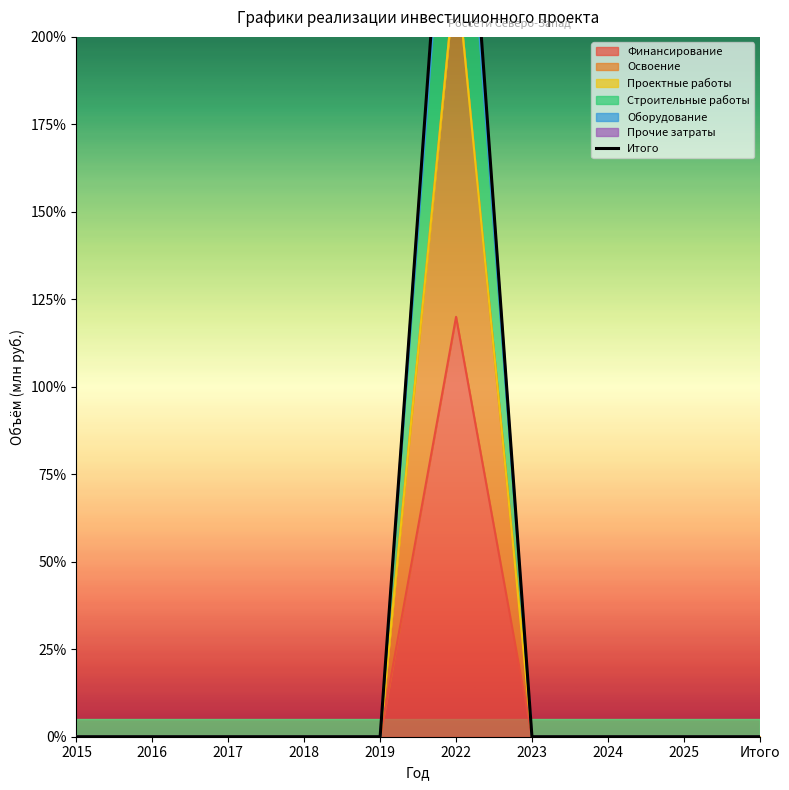

List the labels in order of value, largest first.

2022, 2015, 2016, 2017, 2018, 2019, 2023, 2024, 2025, Итого